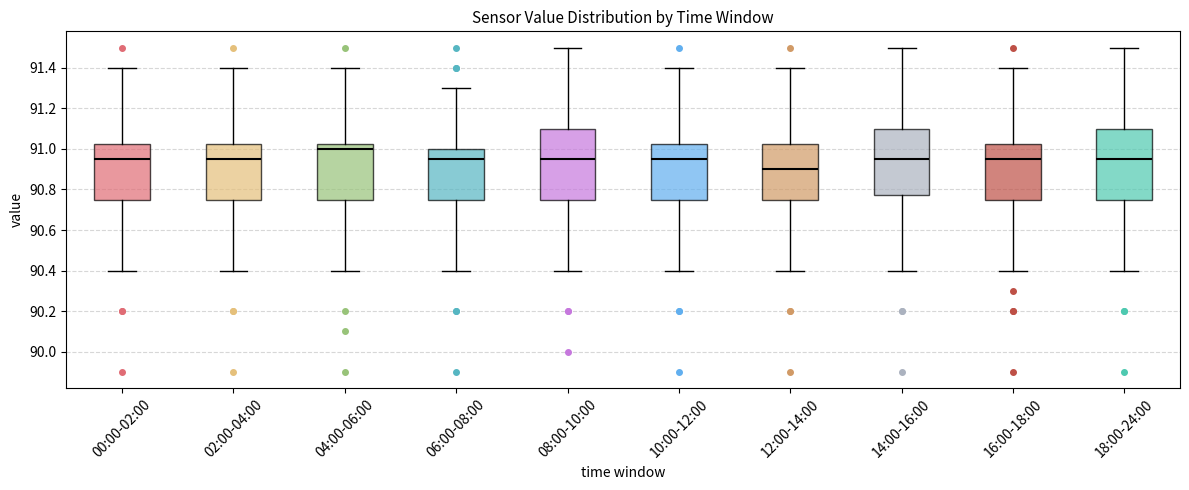

Reading left to right, read every box against the y-axis: the position of its median line, the range the box covers, and the ends of its whiskers. The values are not printed on the chart, so give them approximately, as read against the axis.

00:00-02:00: median 90.96, box 90.76 to 91.02, whiskers 90.40 to 91.40
02:00-04:00: median 90.96, box 90.76 to 91.02, whiskers 90.40 to 91.40
04:00-06:00: median 91.00, box 90.76 to 91.02, whiskers 90.40 to 91.40
06:00-08:00: median 90.96, box 90.76 to 91.00, whiskers 90.40 to 91.30
08:00-10:00: median 90.96, box 90.76 to 91.10, whiskers 90.40 to 91.50
10:00-12:00: median 90.96, box 90.76 to 91.02, whiskers 90.40 to 91.40
12:00-14:00: median 90.90, box 90.76 to 91.02, whiskers 90.40 to 91.40
14:00-16:00: median 90.96, box 90.78 to 91.10, whiskers 90.40 to 91.50
16:00-18:00: median 90.96, box 90.76 to 91.02, whiskers 90.40 to 91.40
18:00-24:00: median 90.96, box 90.76 to 91.10, whiskers 90.40 to 91.50